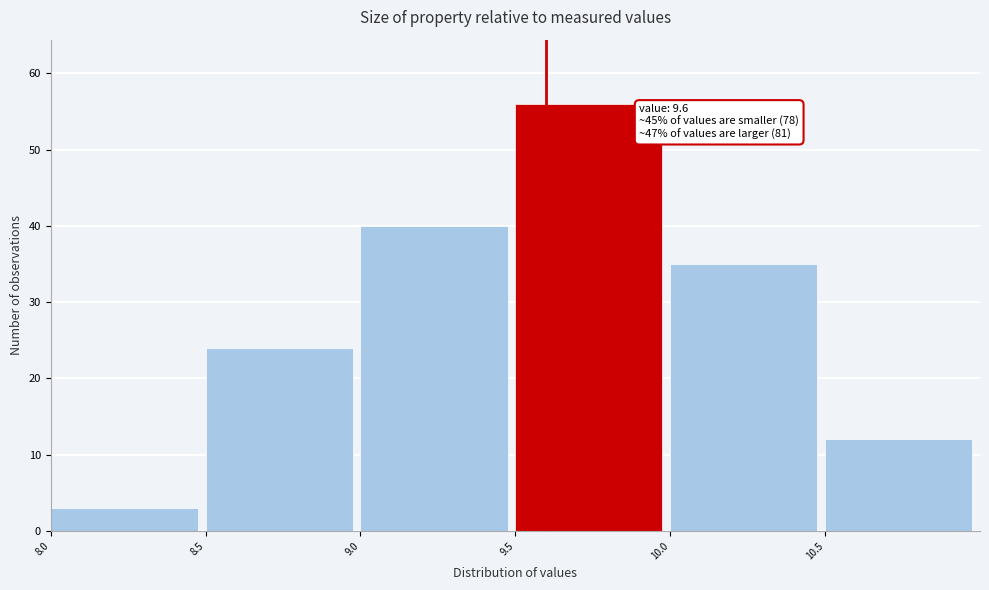

Which range on the x-axis has the tallest bar?

9.5 to 10.0